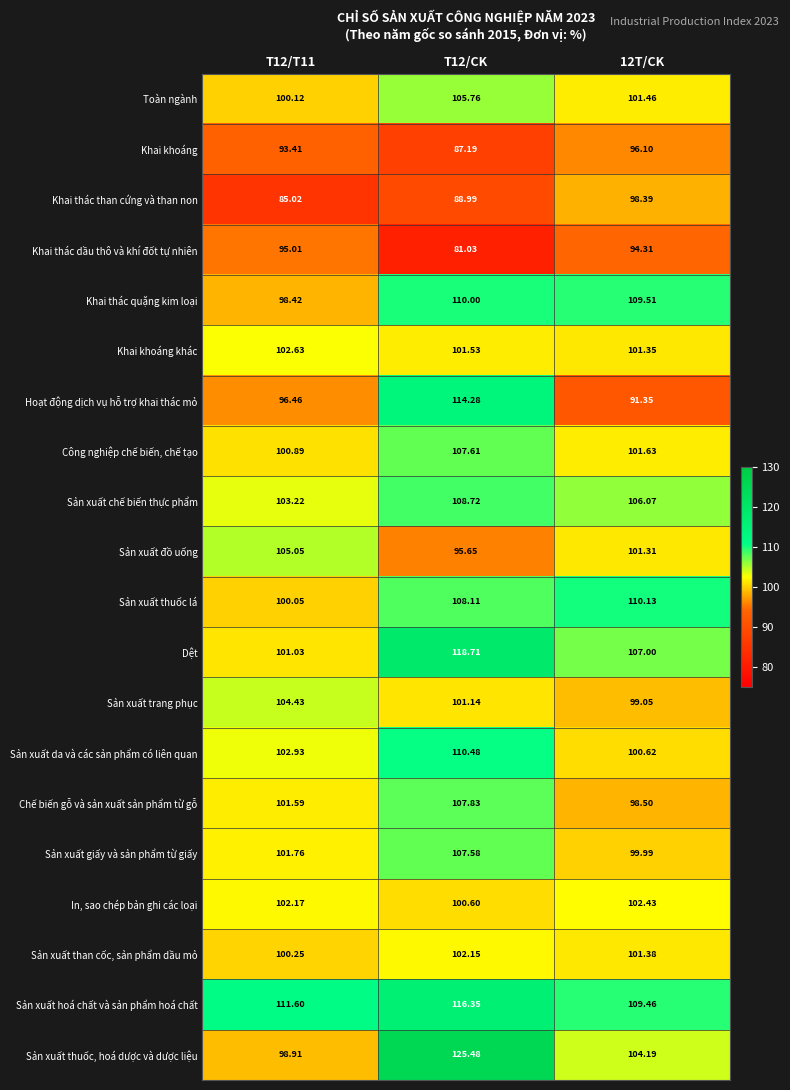

Count the number of data series in this chart.

20